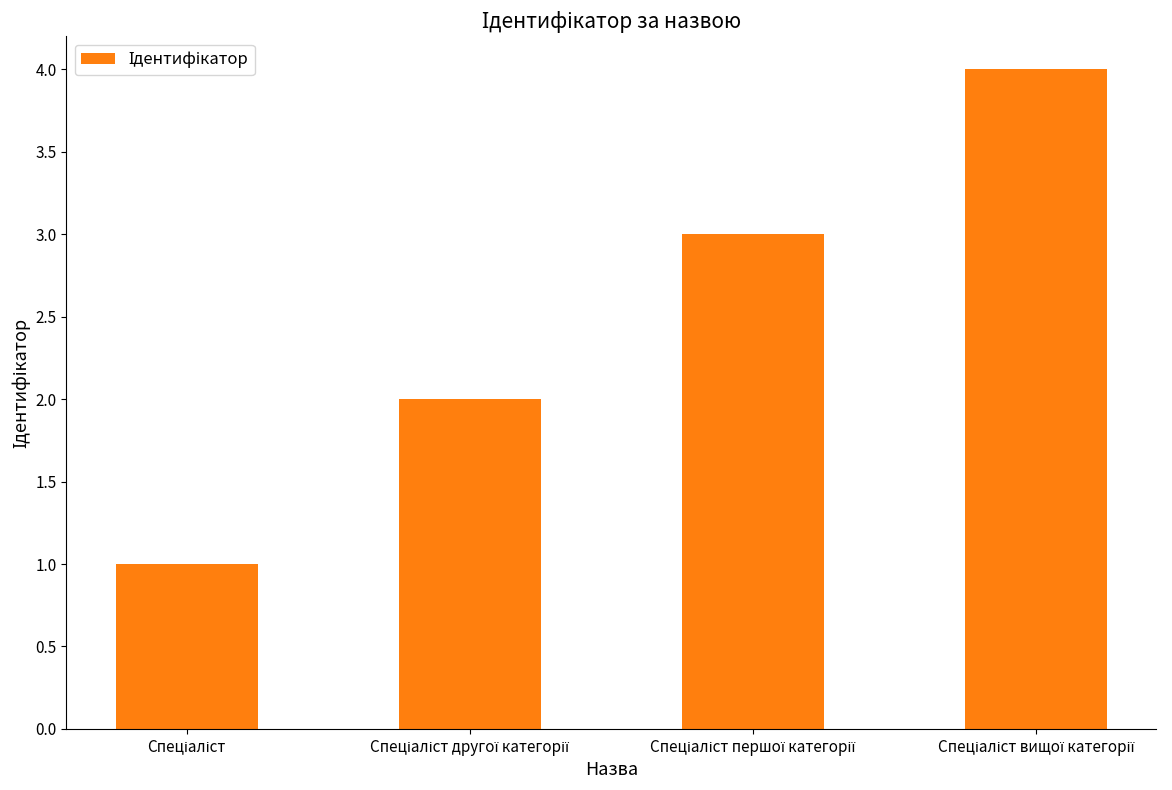

What is the value of the 2nd bar from the left?

2